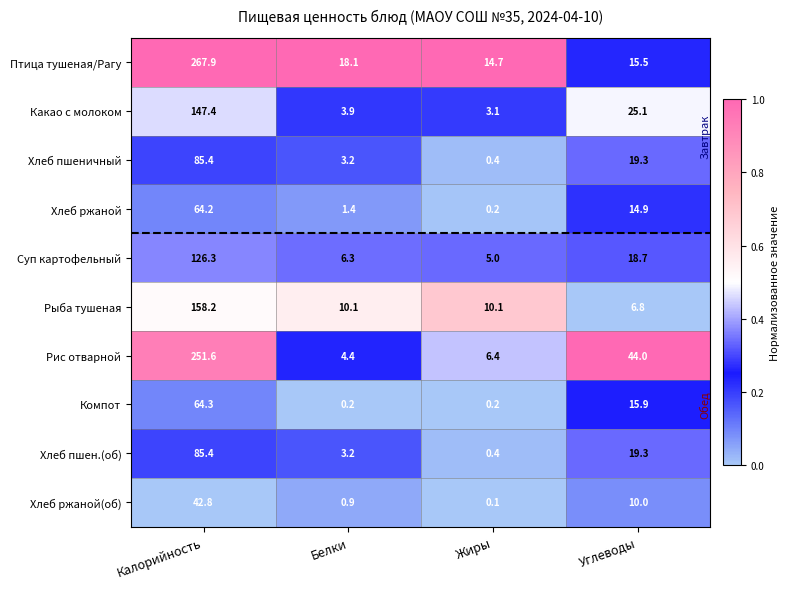

Which series has the widest spread of values?

Птица тушеная/Рагу